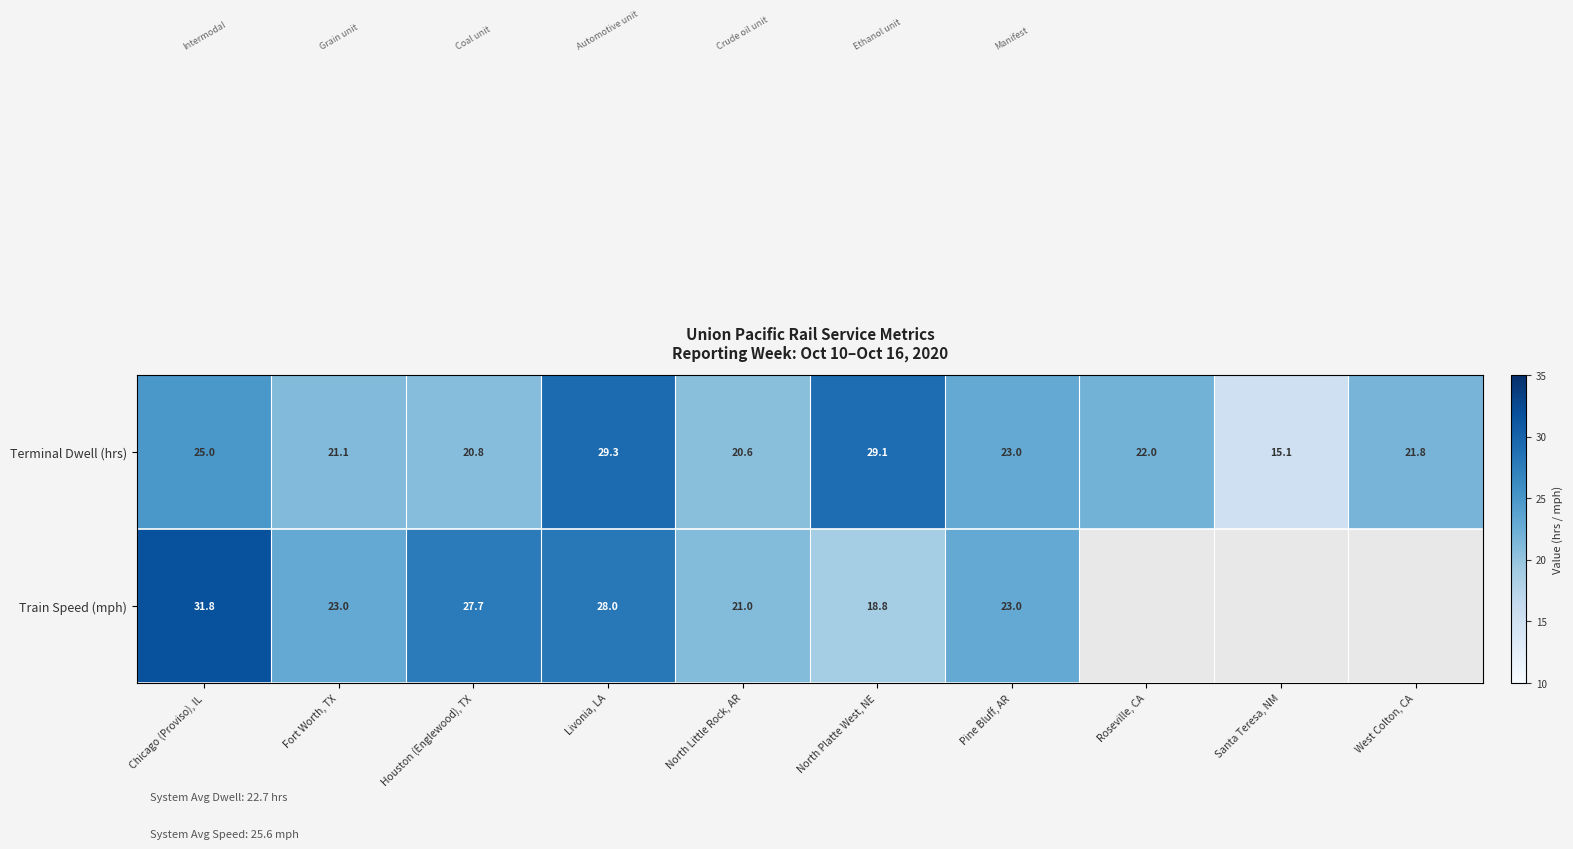

What is the difference between the Terminal Dwell (hrs) values at Santa Teresa, NM and Roseville, CA?

6.9